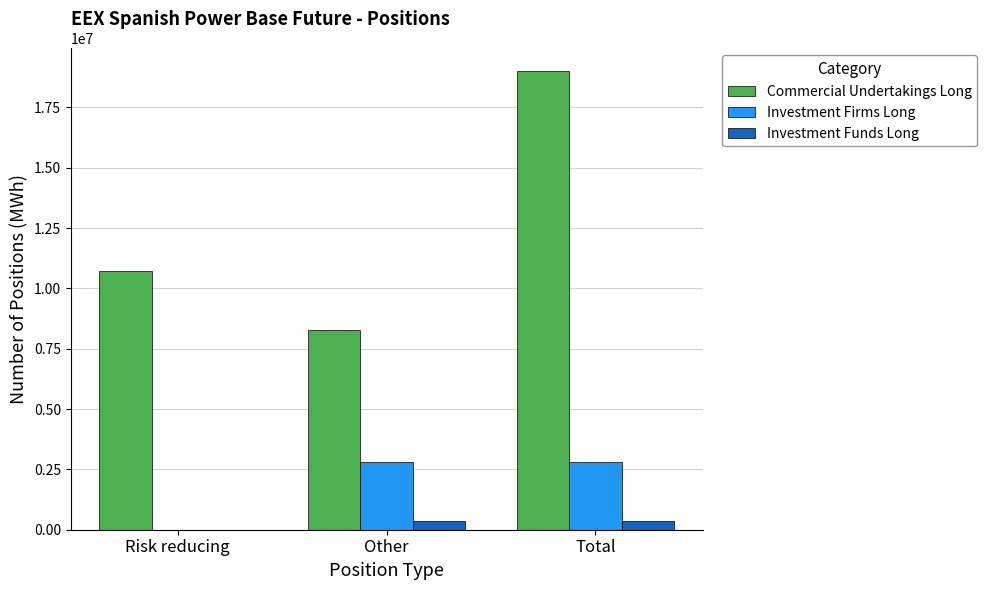

True or false: Investment Funds Long has a value of 349284 at Total.

True